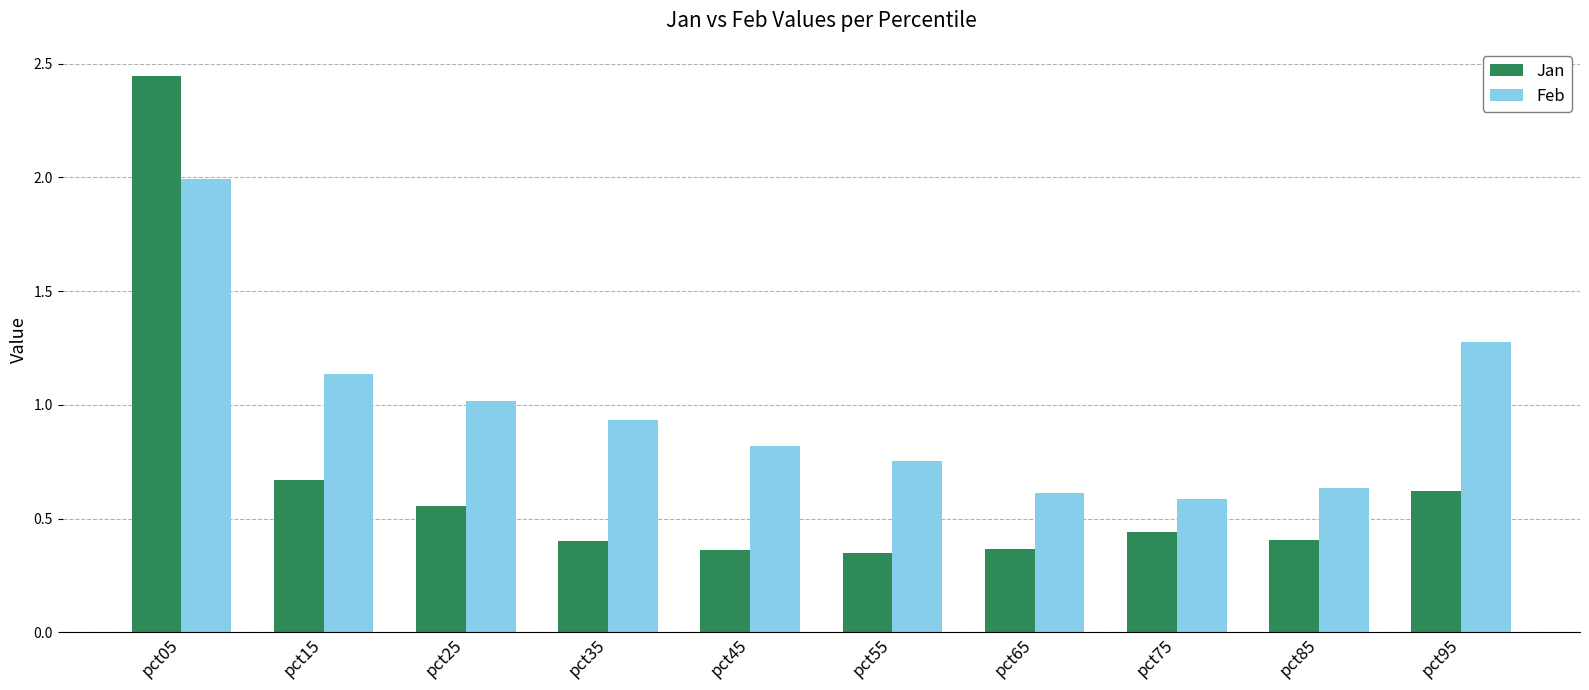

What is the maximum value for Feb?

2.0